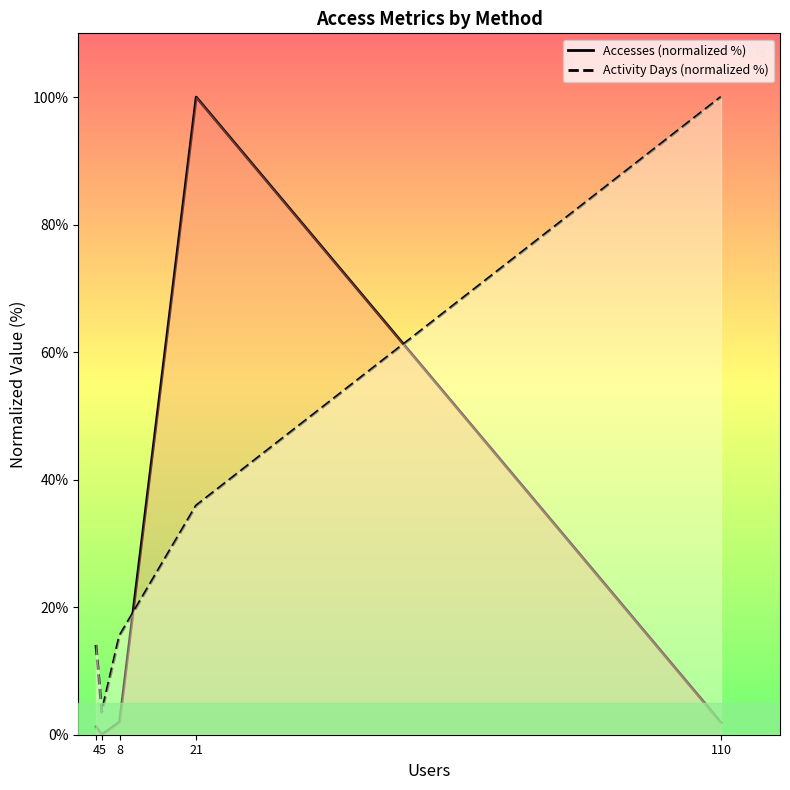

Reading right to left, list all the values displayed in this chart.

Accesses (normalized %): 110=1.9	21=100.0	8=2.0	5=0.0	4=1.3
Activity Days (normalized %): 110=100.0	21=35.9	8=15.5	5=3.5	4=14.1